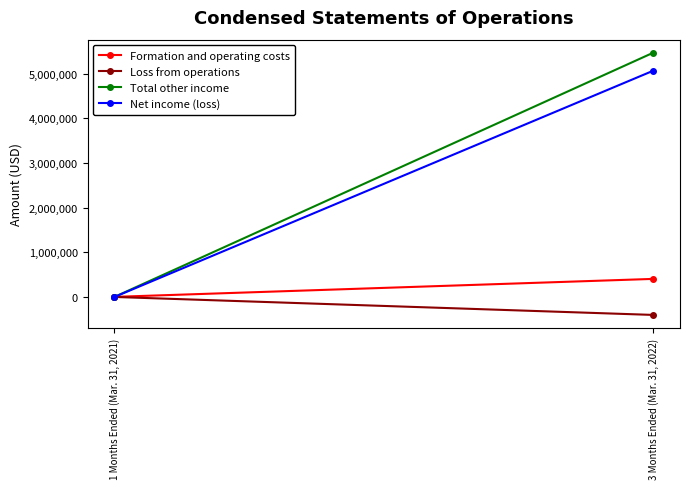

At which label is Total other income closest to 2733573?

1 Months Ended (Mar. 31, 2021)